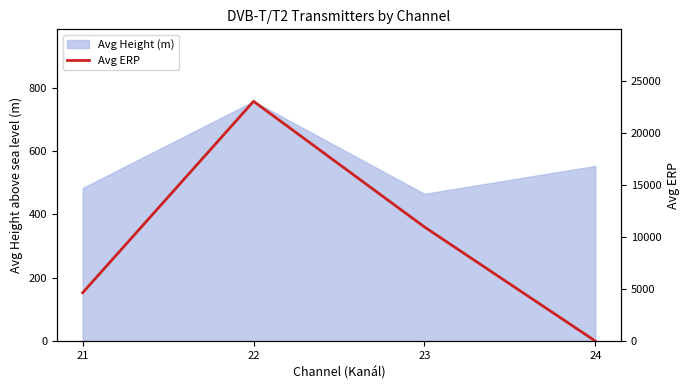

The chart shows a value of 25.0 at 24. True or false?

True